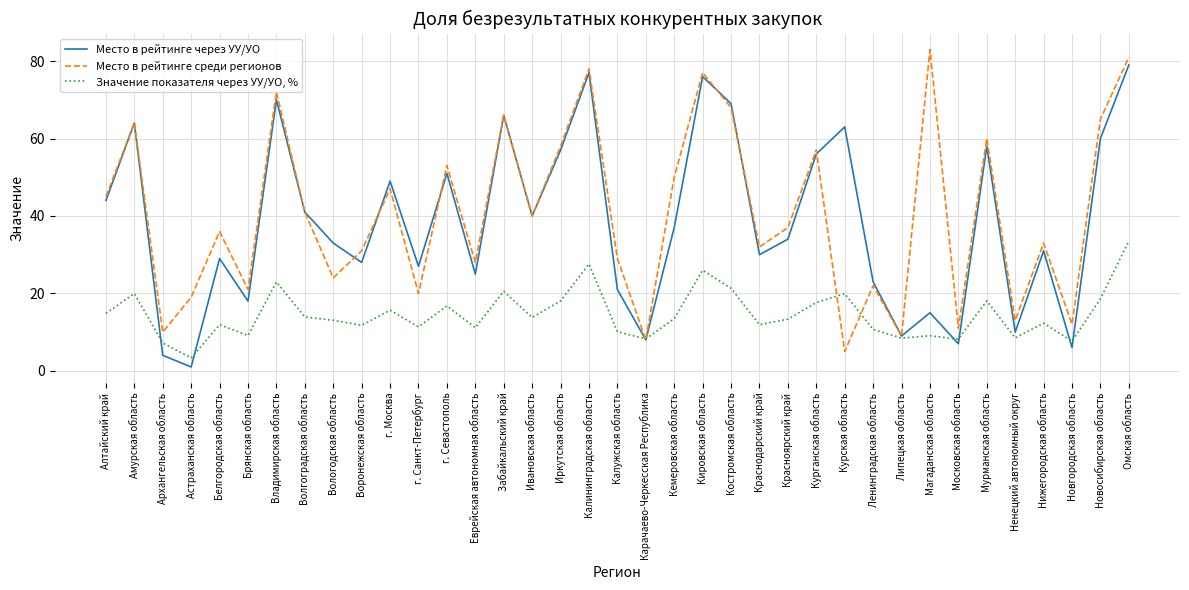

In Значение показателя через УУ/УО, %, how many points are higher than both neighbors (excluding endpoints)?

12